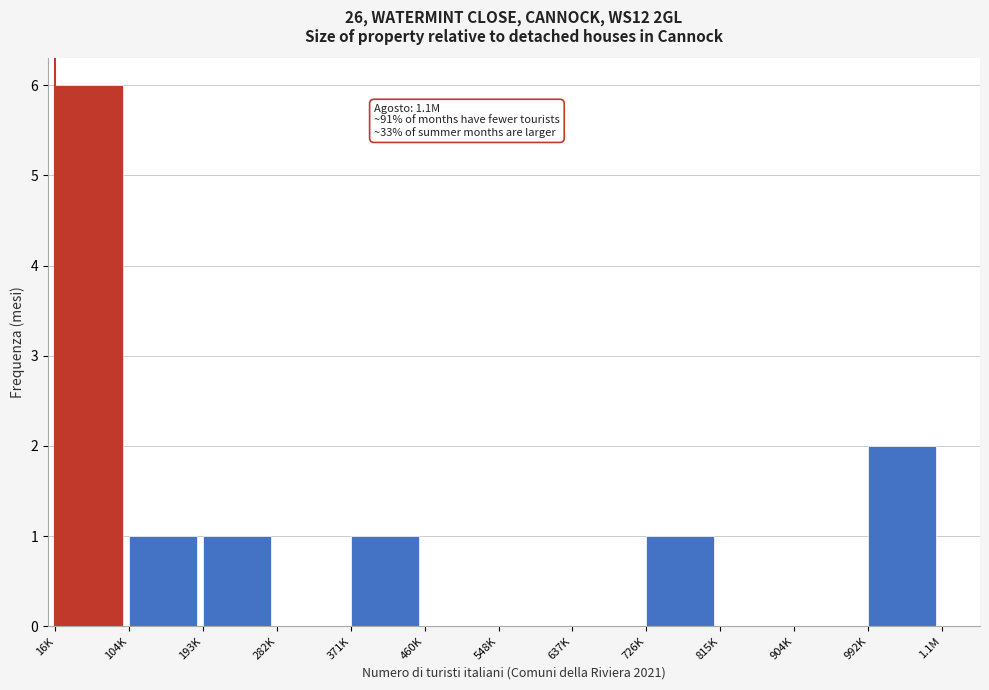

Reading left to right, transcribe all the data shown in this chart.

16K=6	104K=1	193K=1	282K=0	371K=1	460K=0	548K=0	637K=0	726K=1	815K=0	904K=0	992K=2